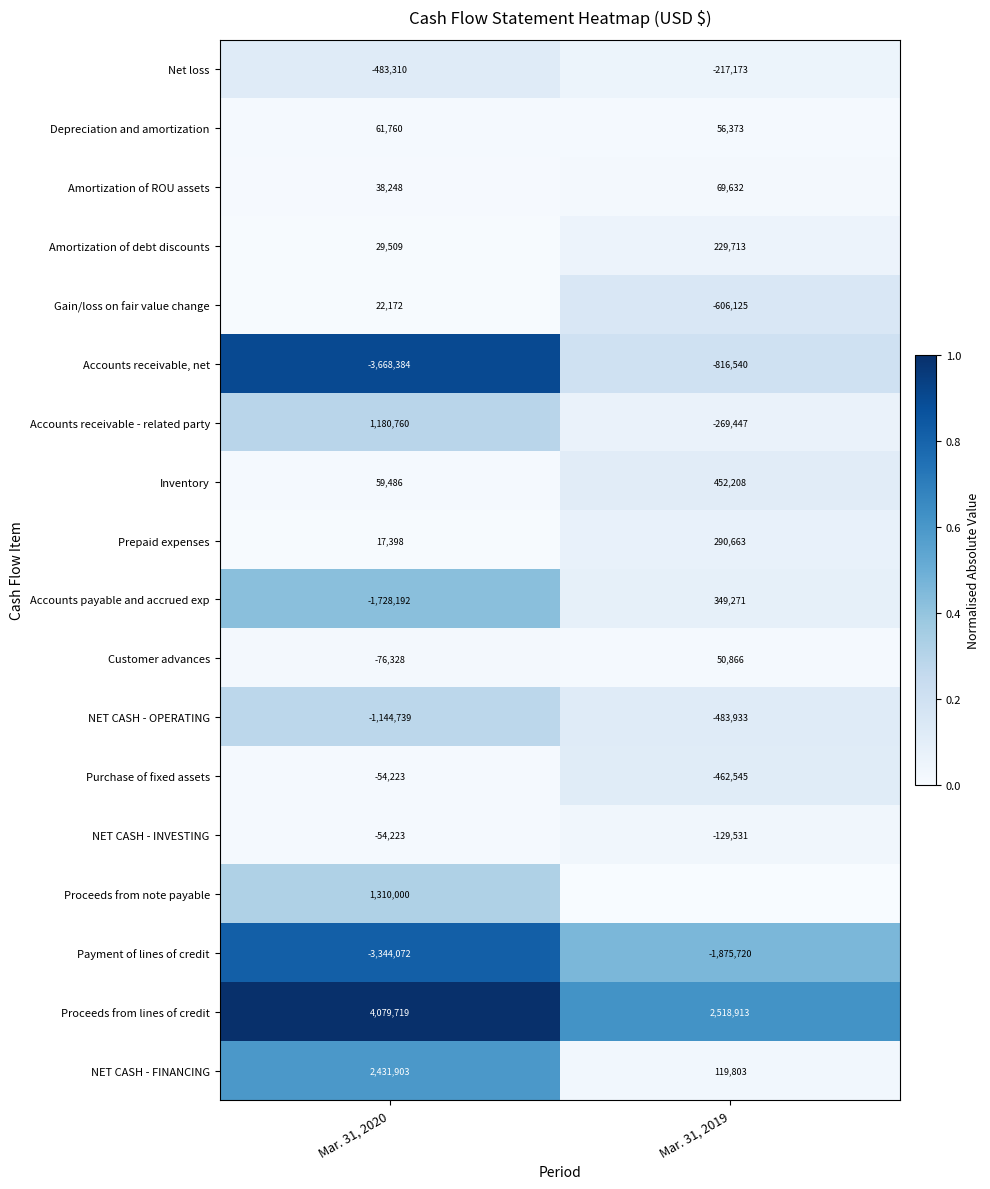

What is the difference between the maximum and minimum values in the Accounts payable and accrued exp series?

2077463